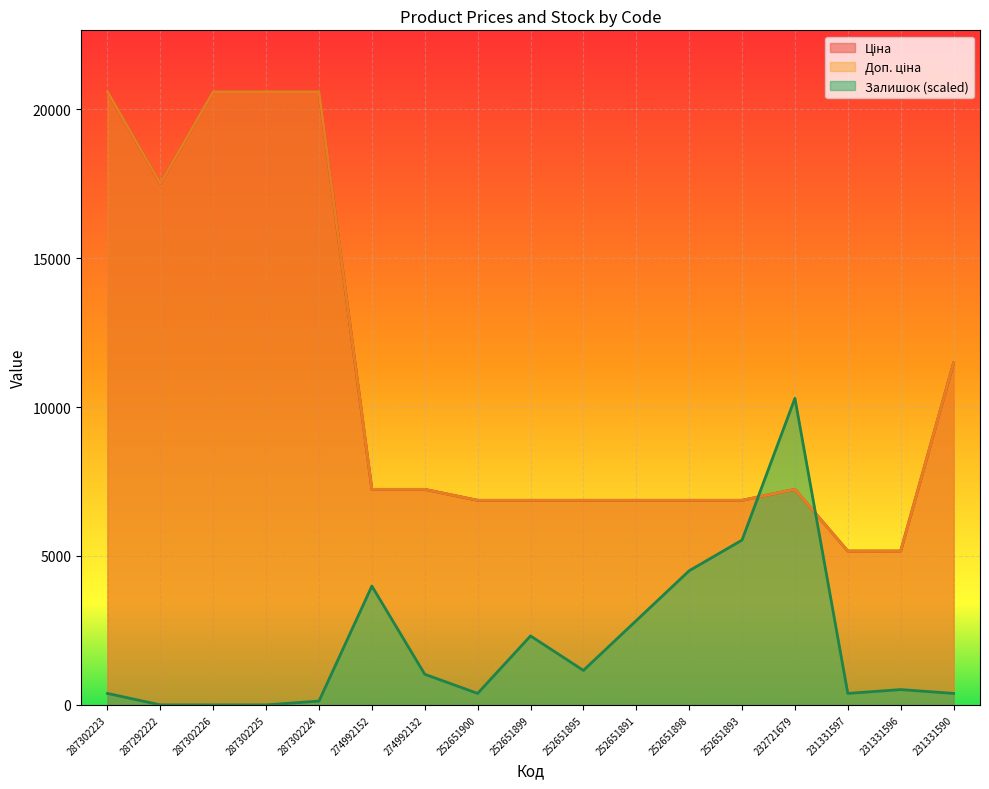

Is it true that Ціна equals 20585.3 at 287302226?

True